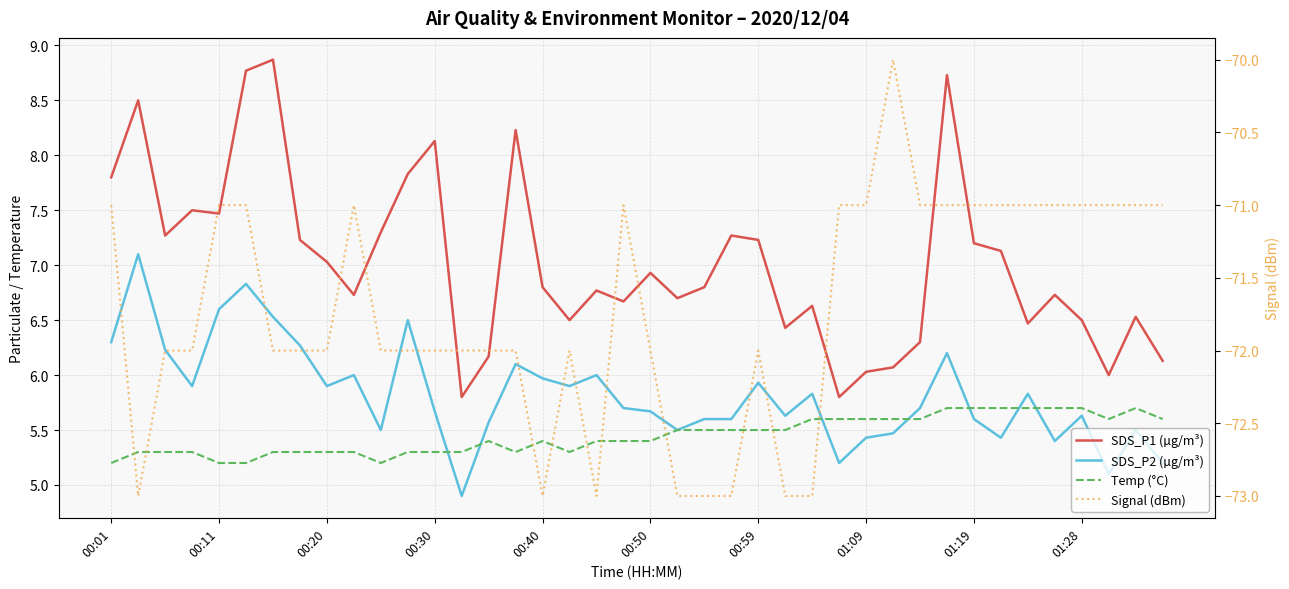

Rank the series at 00:50 from highest to lowest value.

SDS_P1 (µg/m³), SDS_P2 (µg/m³), Temp (°C), Signal (dBm)